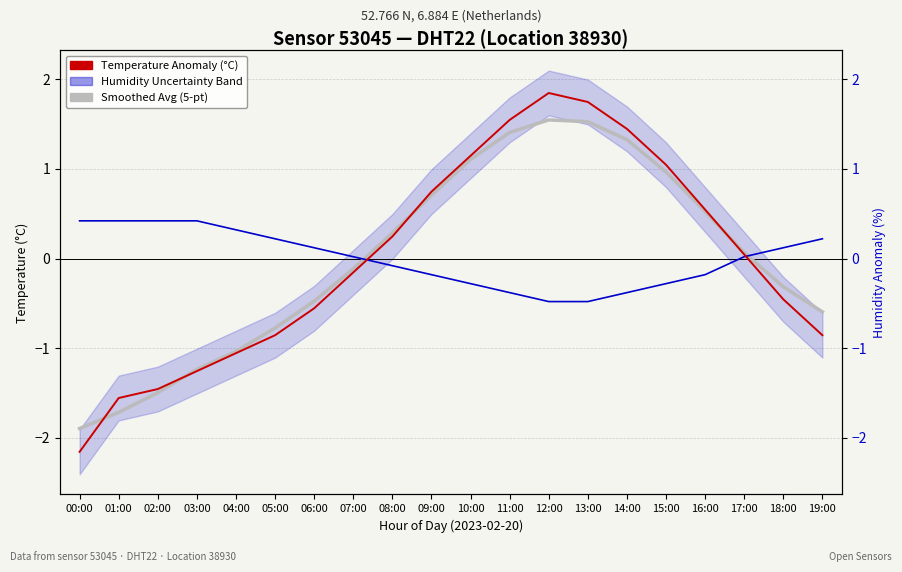

True or false: Temperature (12-obs average) and Smoothed Avg (5-pt) intersect in this chart.

True